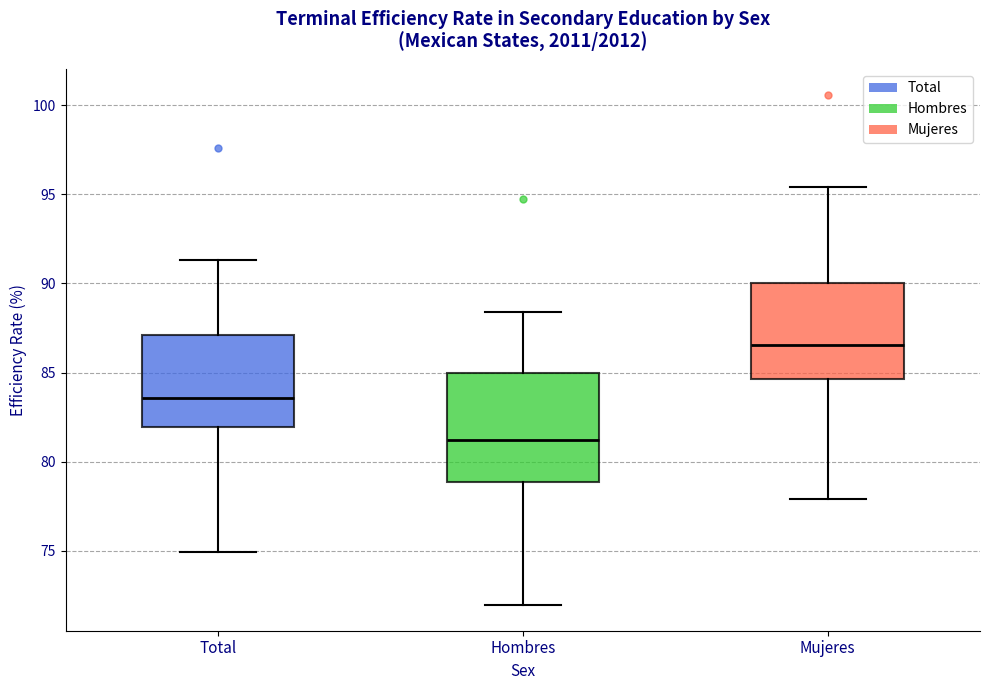

Reading left to right, read every box against the y-axis: the position of its median line, the range the box covers, and the ends of its whiskers. The values are not printed on the chart, so give them approximately, as read against the axis.

Total: median 83.5, box 82.0 to 87.0, whiskers 75.0 to 91.5
Hombres: median 81.0, box 79.0 to 85.0, whiskers 72.0 to 88.5
Mujeres: median 86.5, box 84.5 to 90.0, whiskers 78.0 to 95.5